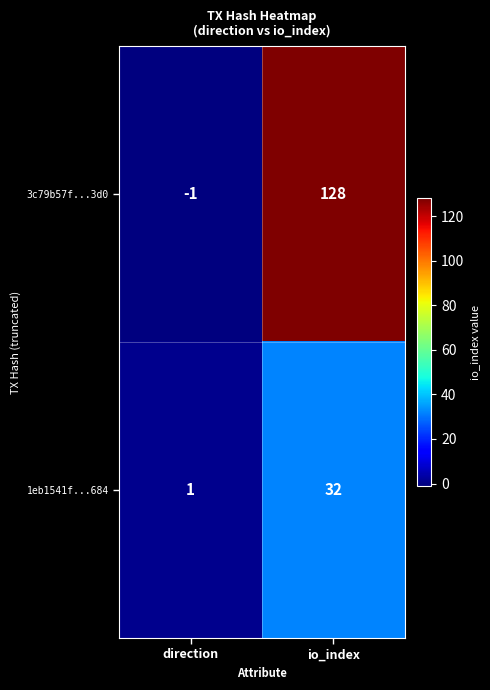

How many distinct data groups are displayed?

2